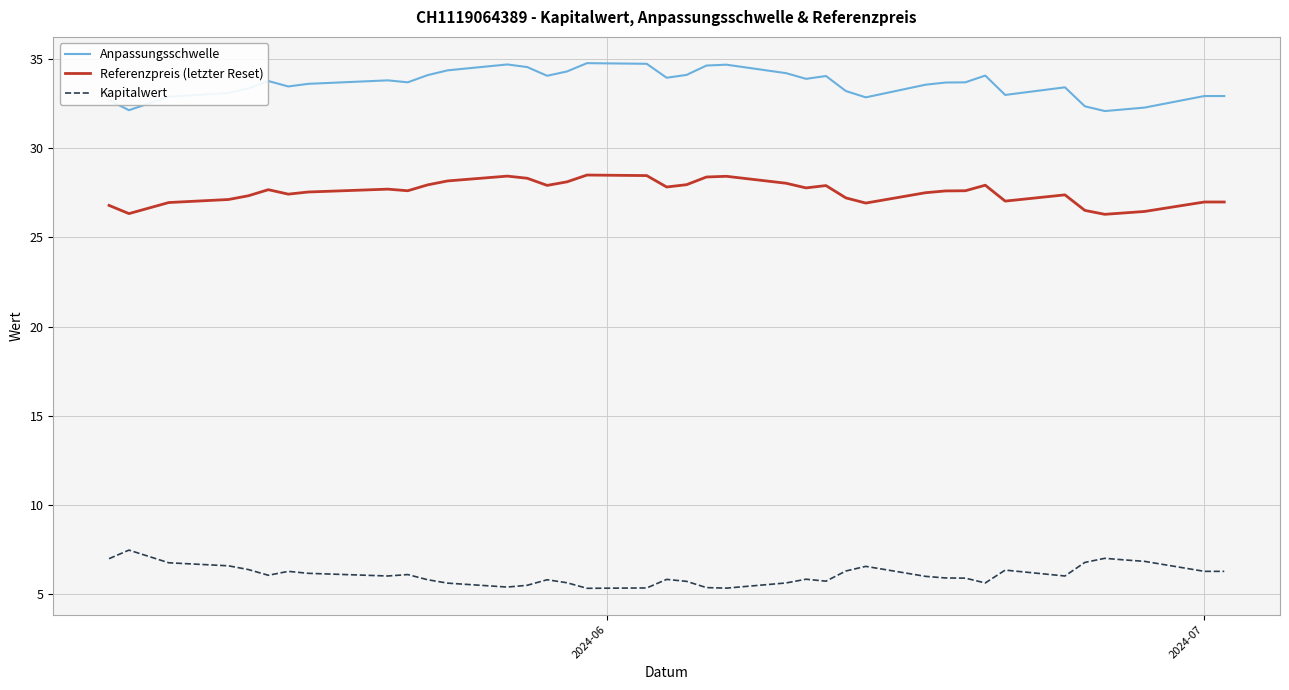

List the series in order of their overall mean, highest first.

Anpassungsschwelle, Referenzpreis (letzter Reset), Kapitalwert